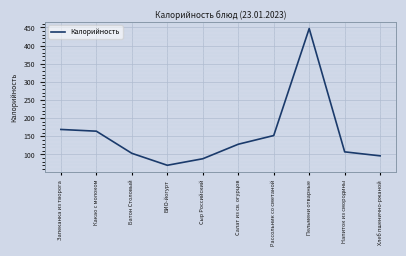

Reading right to left, extract all data points from this chart.

Хлеб пшенично-ржаной=96.0	Напиток из смородины=107.0	Пельмени отварные=447.0	Рассольник со сметаной=152.0	Салат из св. огурцов=128.0	Сыр Российский=88.0	БИО-йогурт=70.0	Батон Столовый=103.0	Какао с молоком=164.0	Запеканка из творога=168.8